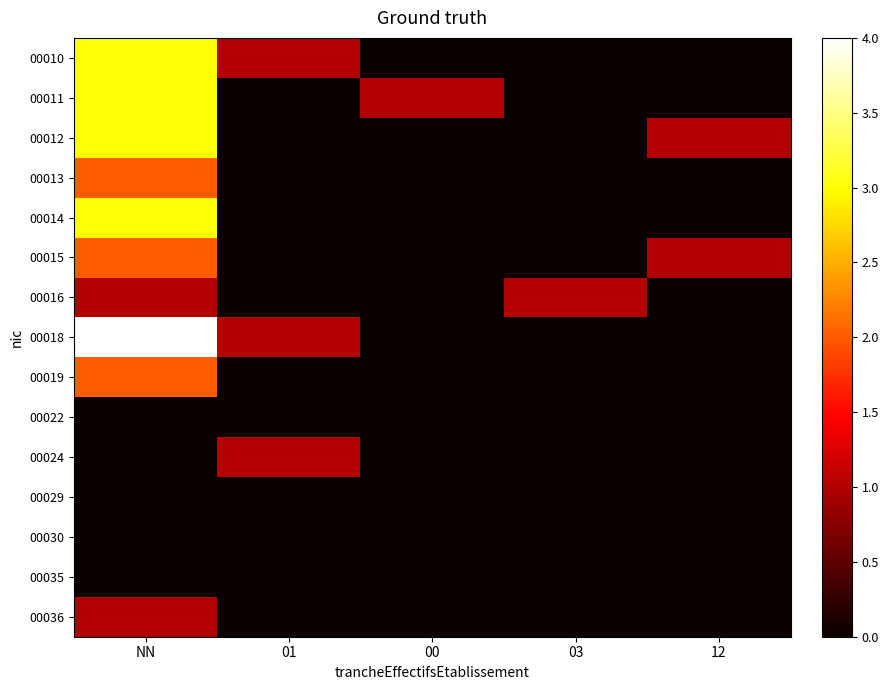

Rank the series by their maximum value, from highest to lowest.

00018, 00010, 00011, 00012, 00014, 00013, 00015, 00019, 00016, 00024, 00036, 00022, 00029, 00030, 00035